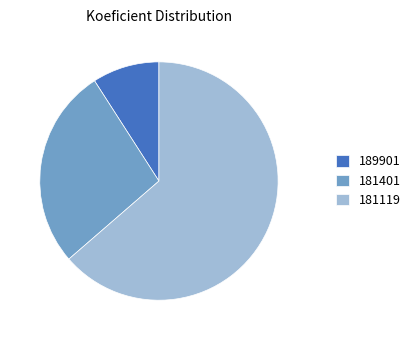

Is it true that 181119 is 64% of the pie?

True